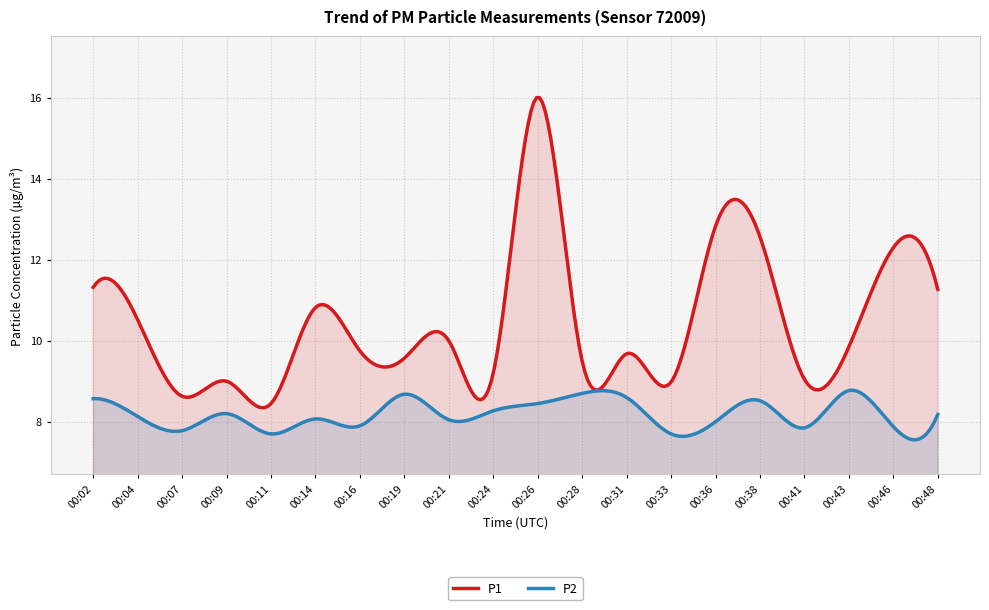

Which label corresponds to the largest value in the chart?

00:26